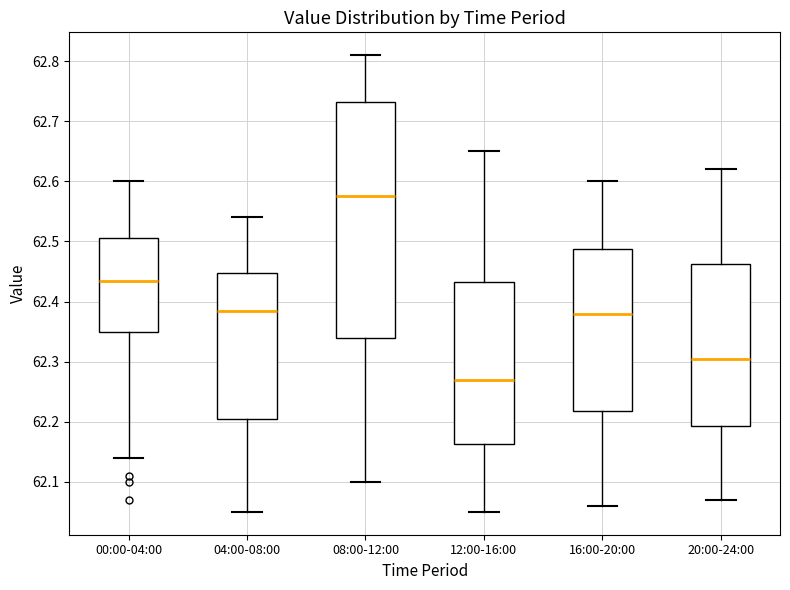

Reading left to right, transcribe this box plot: for each box, give where its median line is, the range the box spans, and where its two whiskers end, as read against the y-axis. The values are not printed on the chart, so give them approximately, as read against the axis.

00:00-04:00: median 62.44, box 62.35 to 62.51, whiskers 62.14 to 62.60
04:00-08:00: median 62.39, box 62.21 to 62.45, whiskers 62.05 to 62.54
08:00-12:00: median 62.58, box 62.34 to 62.73, whiskers 62.10 to 62.81
12:00-16:00: median 62.27, box 62.16 to 62.43, whiskers 62.05 to 62.65
16:00-20:00: median 62.38, box 62.22 to 62.49, whiskers 62.06 to 62.60
20:00-24:00: median 62.31, box 62.19 to 62.46, whiskers 62.07 to 62.62